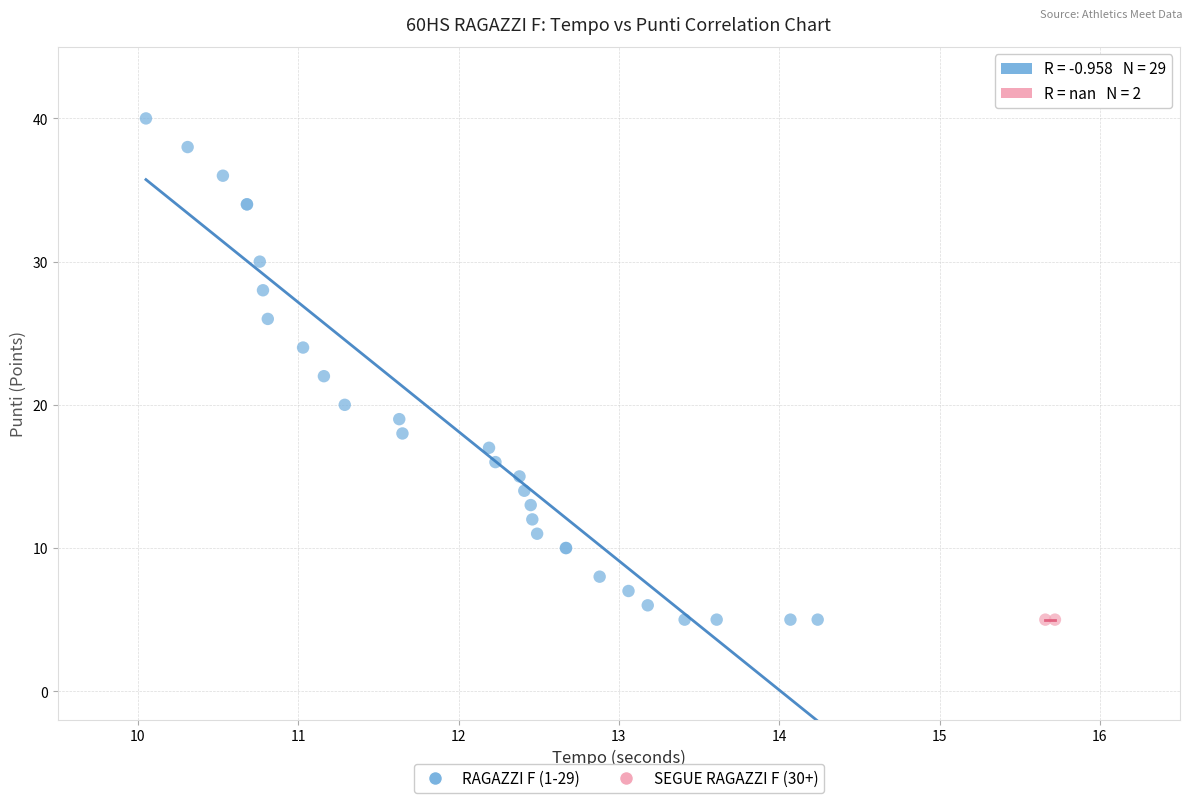

What are all the series names shown in the legend?

RAGAZZI F (1-29), SEGUE RAGAZZI F (30+)